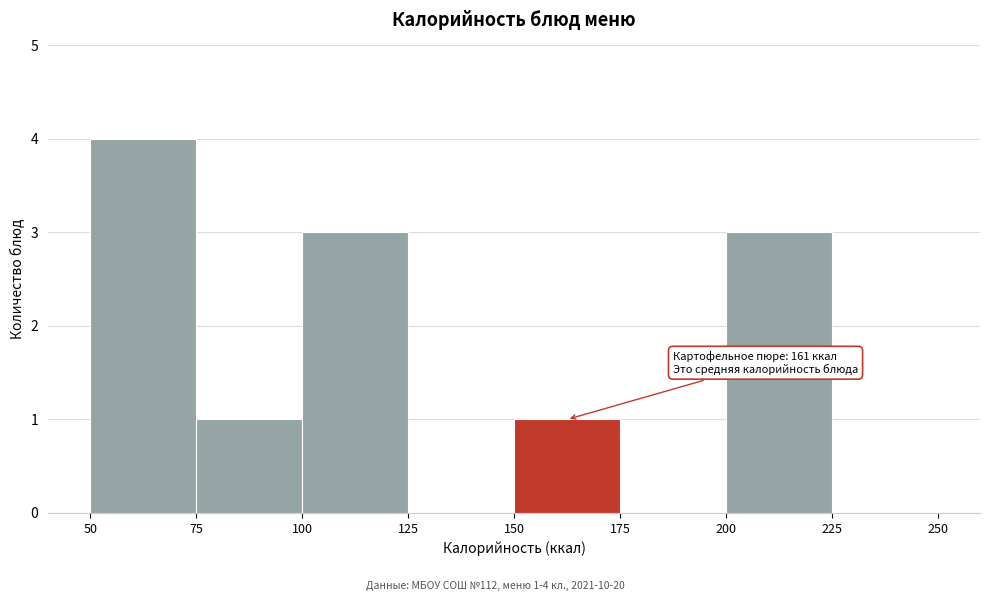

Which range on the x-axis has the tallest bar?

50 to 75